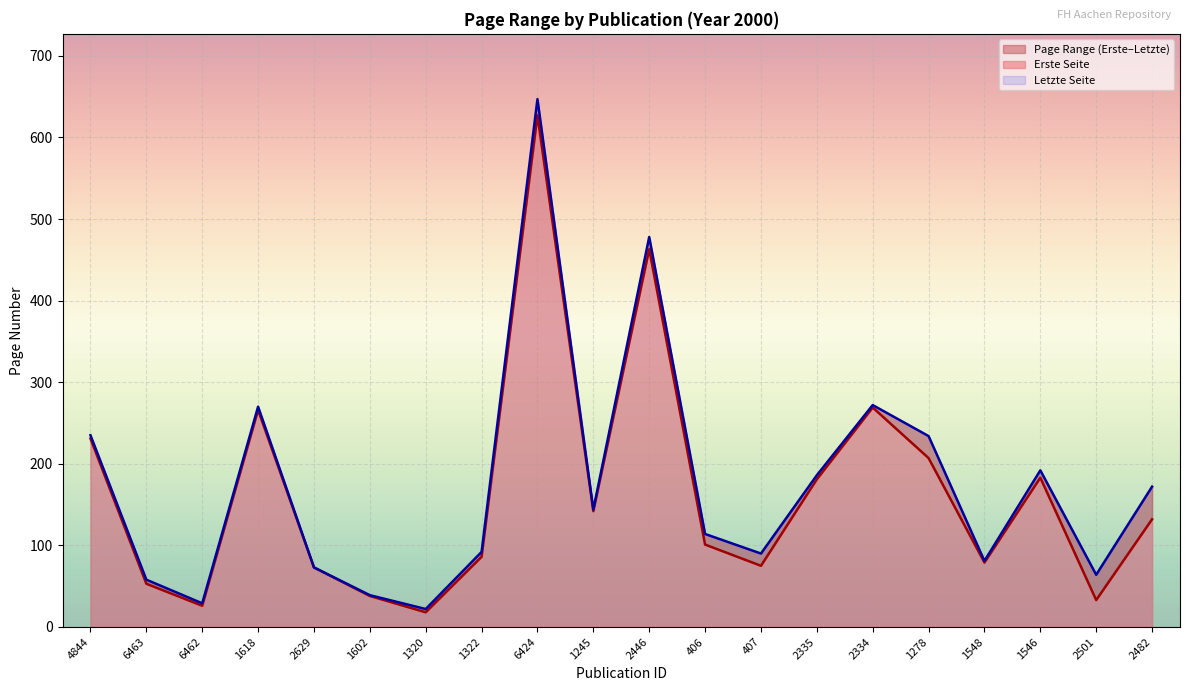

Between 6462 and 1546, which series saw the biggest shift?

Letzte Seite